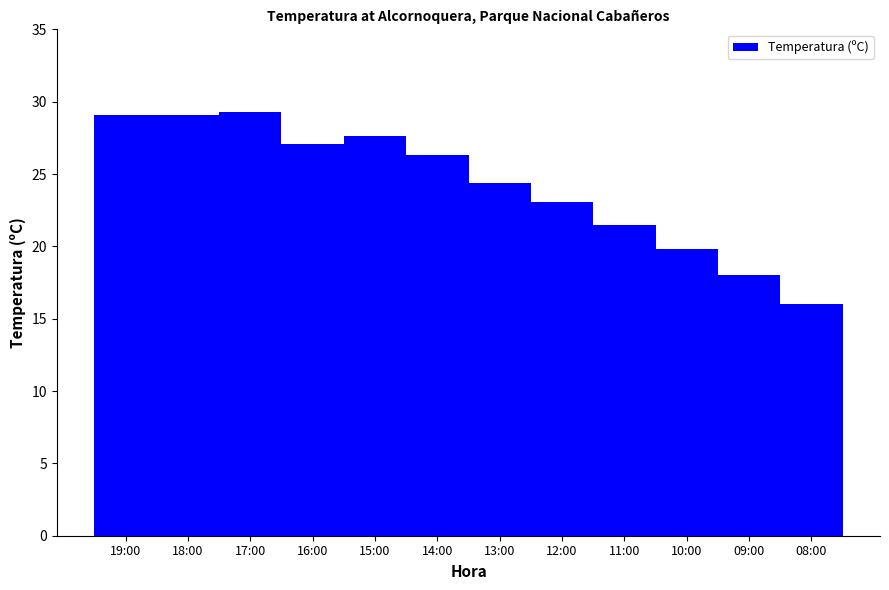

Are the bars horizontal?

No